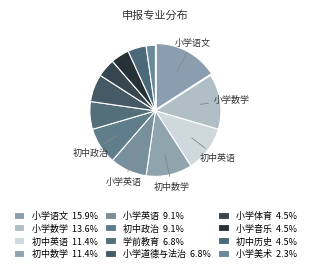

Rank the categories by value from highest to lowest.

小学语文, 小学数学, 初中英语, 初中数学, 小学英语, 初中政治, 学前教育, 小学道德与法治, 小学体育, 小学音乐, 初中历史, 小学美术